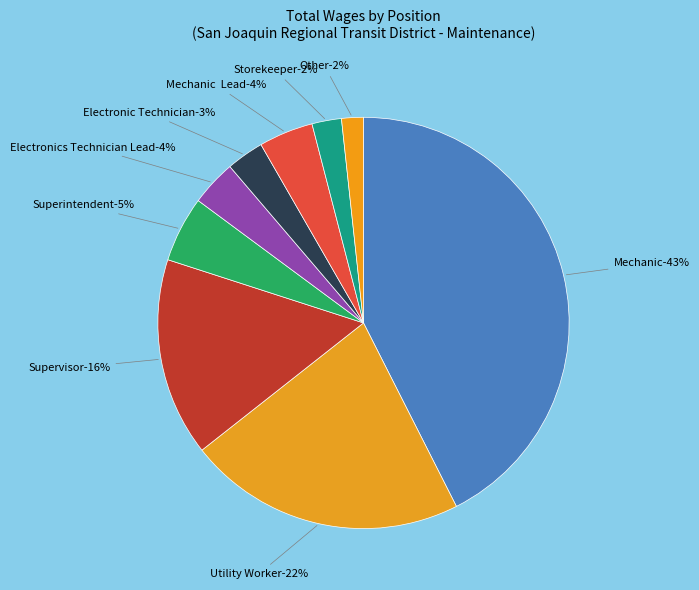

Does any single category account for the majority?

No